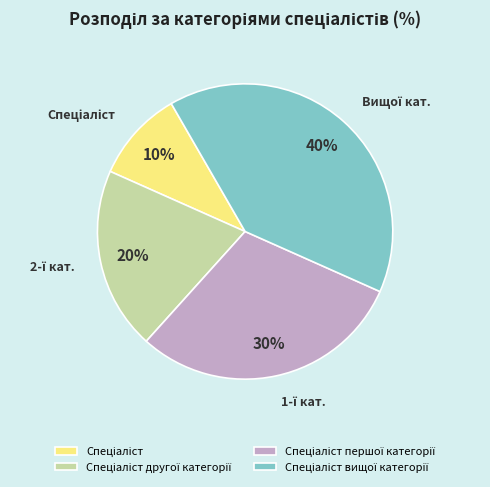

Is there any slice that represents more than half of the pie?

No